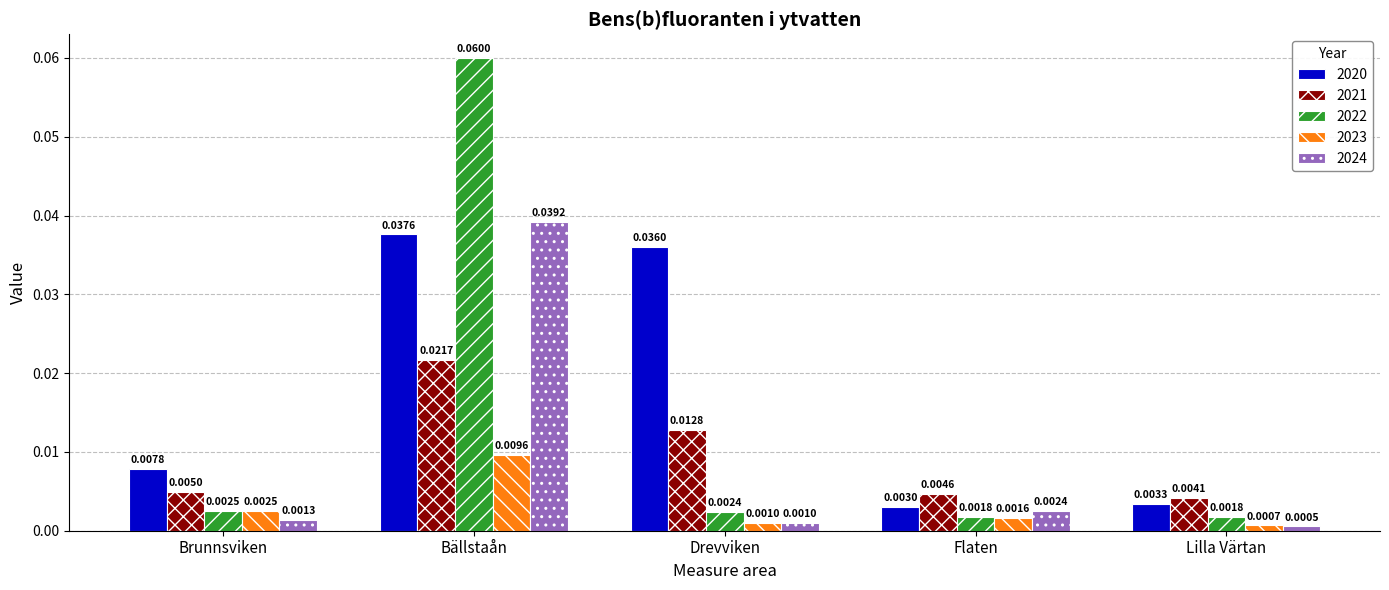

Which series has the widest spread of values?

2022